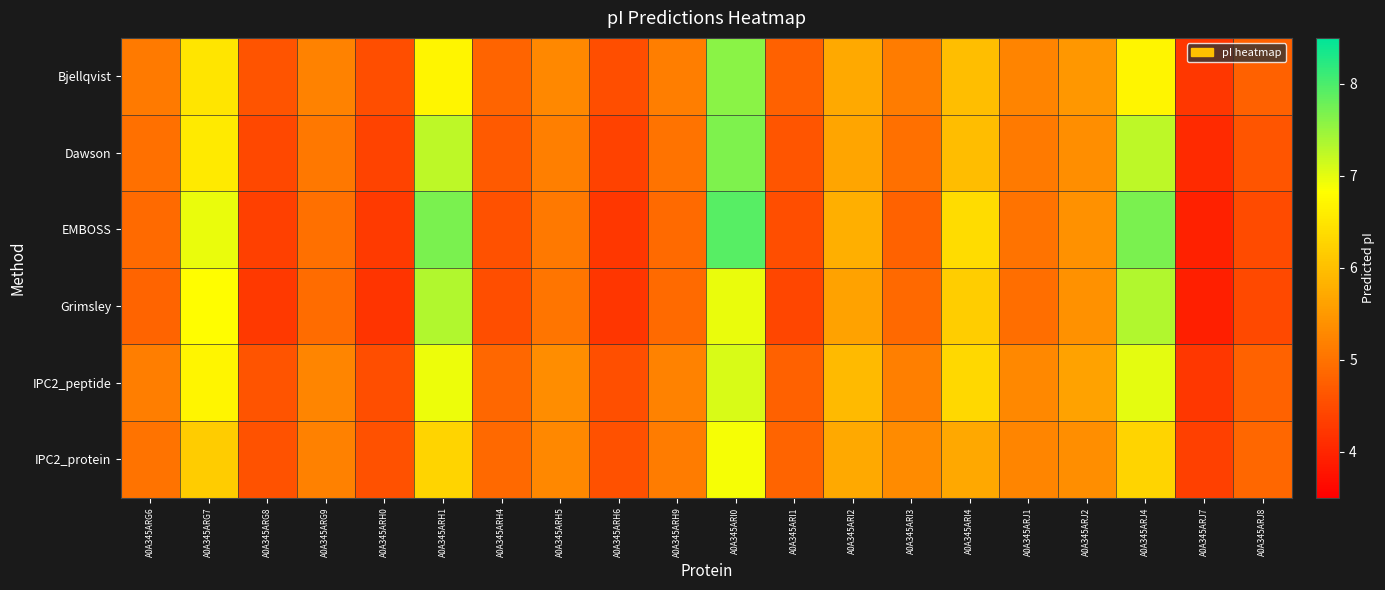

What is the greatest value displayed?

7.9